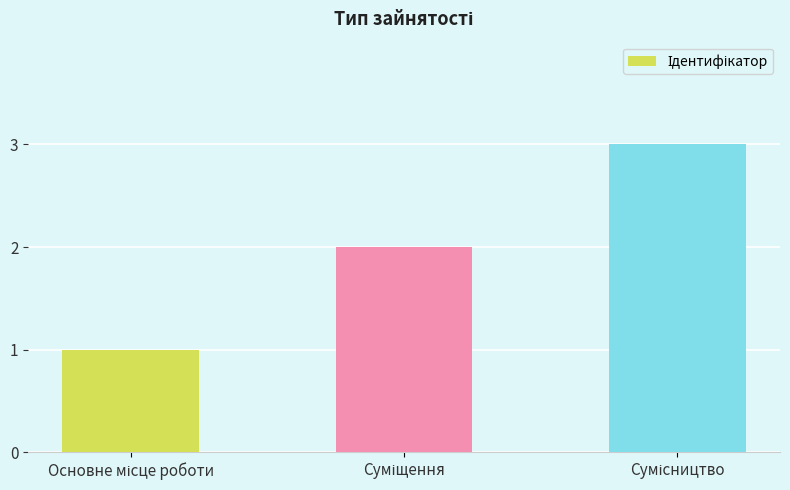

What is the maximum value shown in the chart?

3